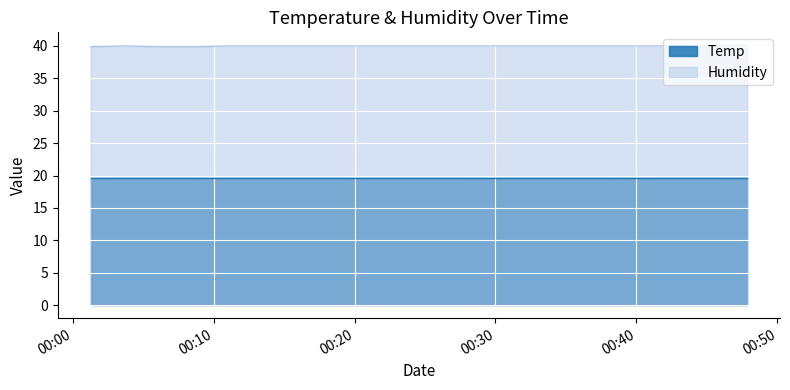

Rank the series by their average value, from lowest to highest.

Temp, Humidity